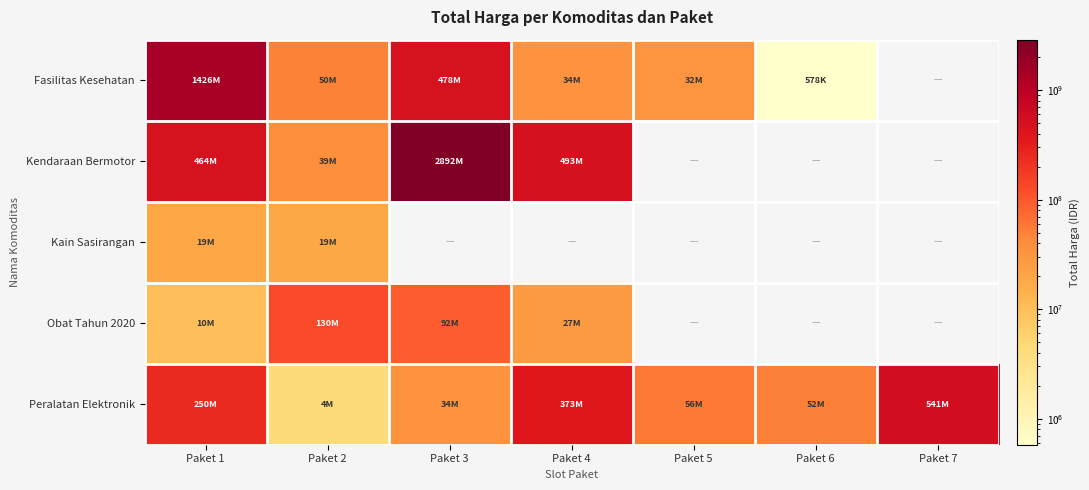

Count the number of data series in this chart.

5